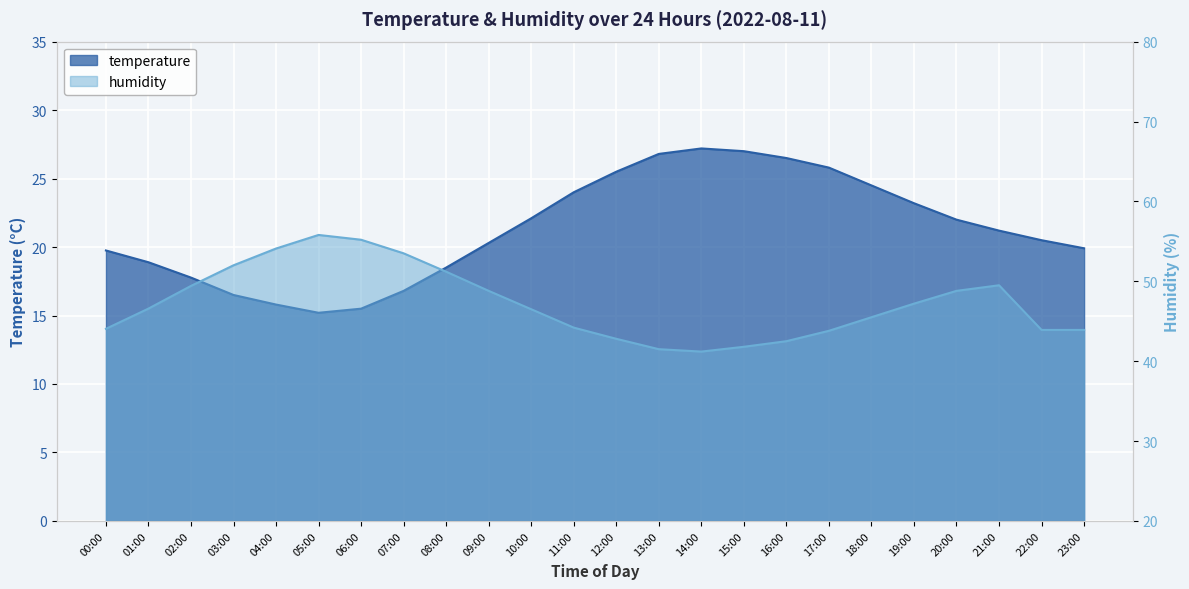

What is the label of the 22nd point from the right?

02:00